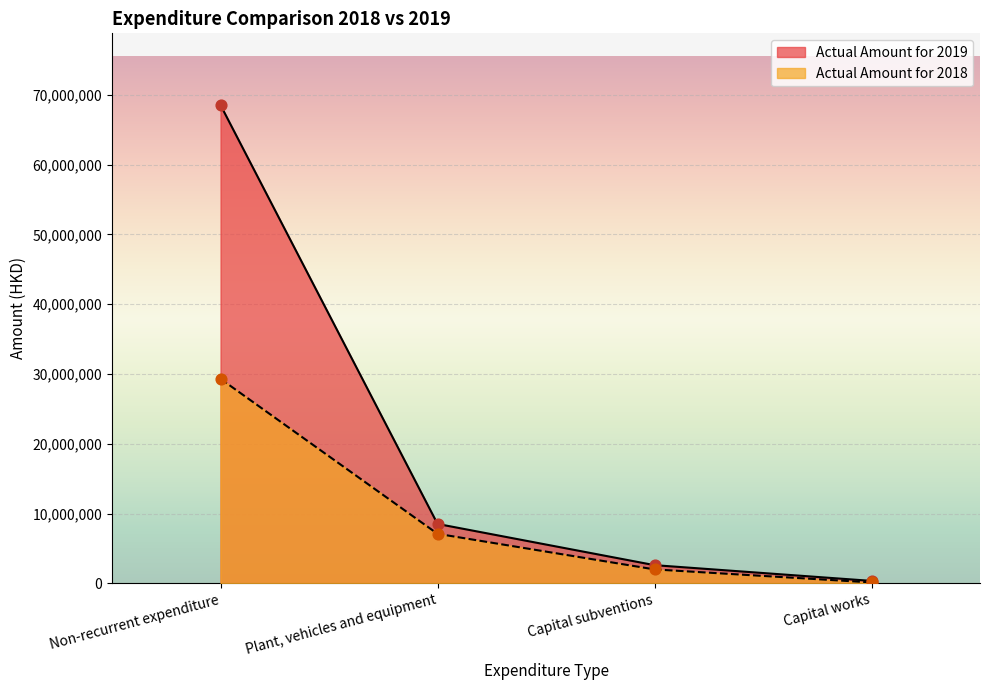

Which series has the largest total across all categories?

Actual Amount for 2019